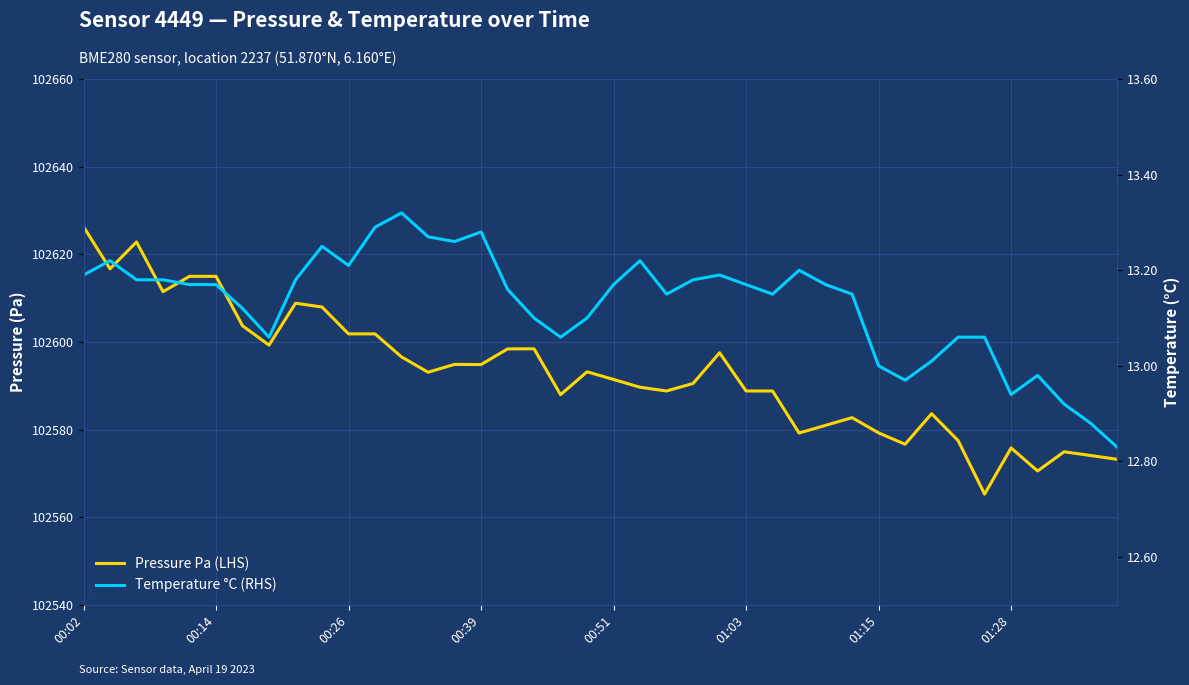

Does the chart display data point markers on the line(s)?

No